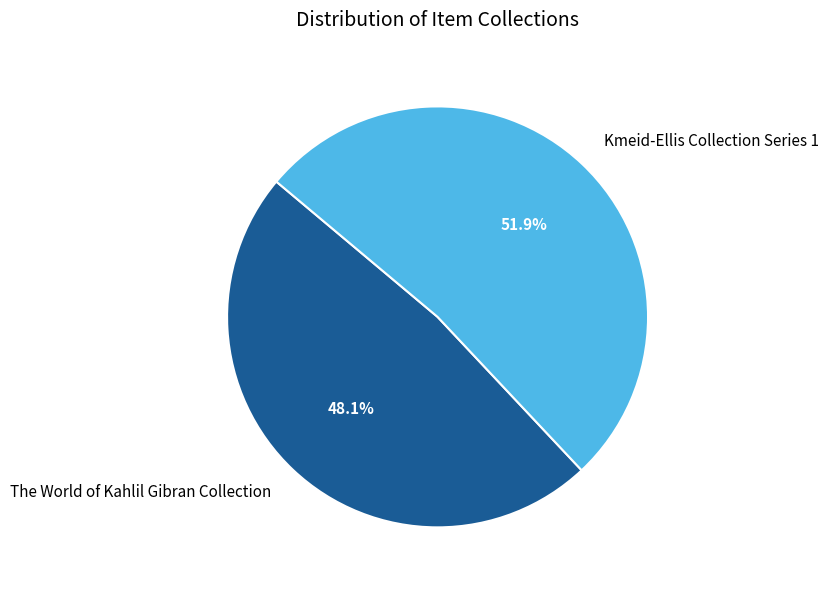

Which category has the smallest portion of the pie?

The World of Kahlil Gibran Collection